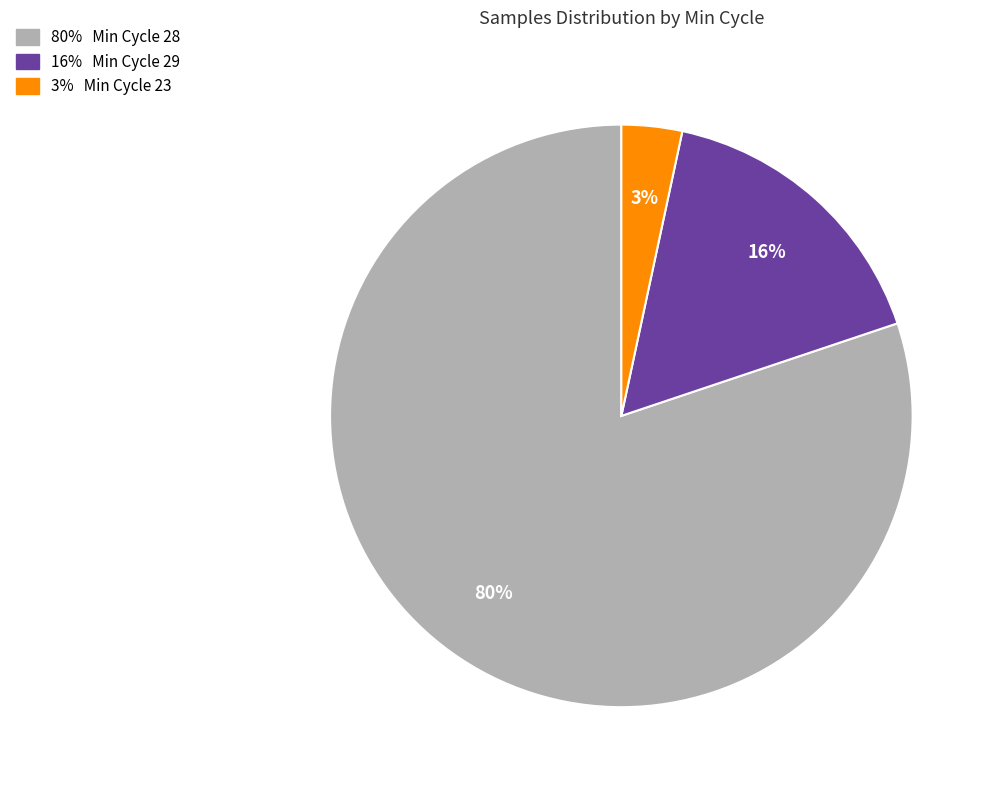

To the nearest percent, what is the average slice percentage?

33%